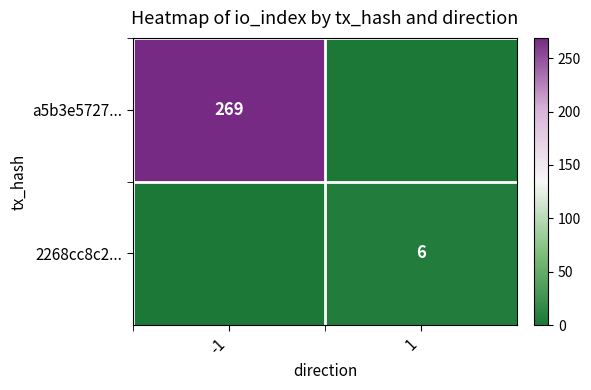

True or false: a5b3e5727... has a value of 269 at -1.

True